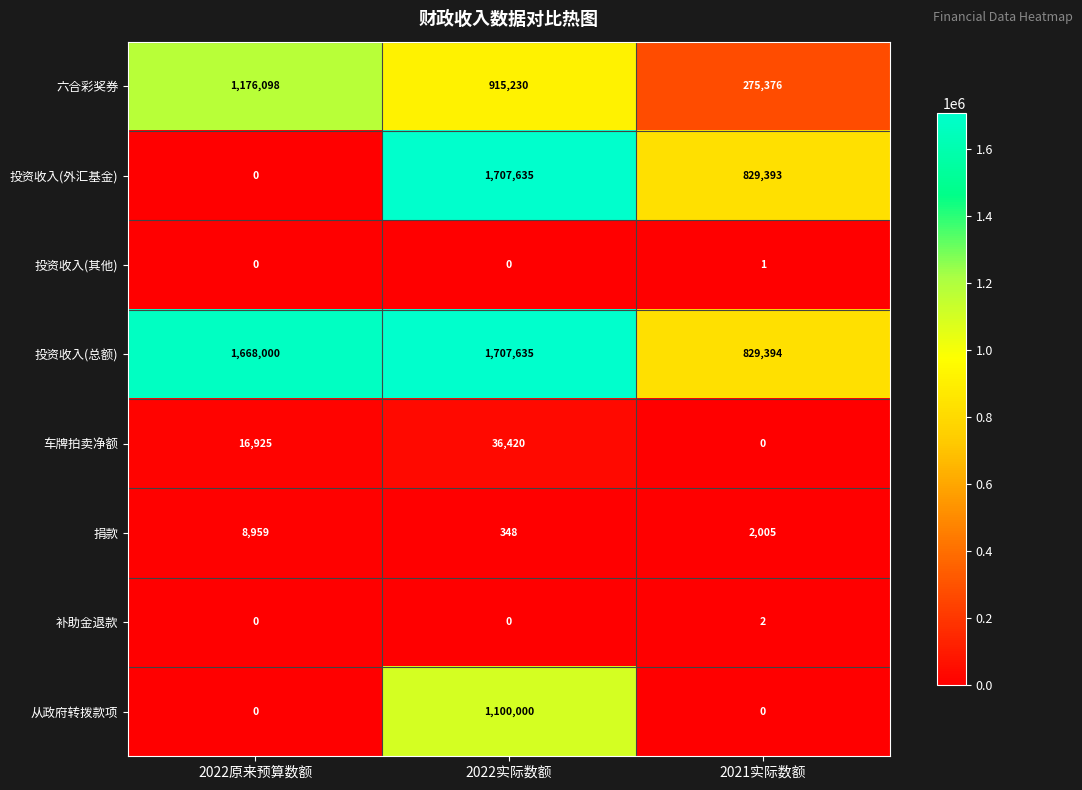

Which category has the highest value across all series?

2022实际数额